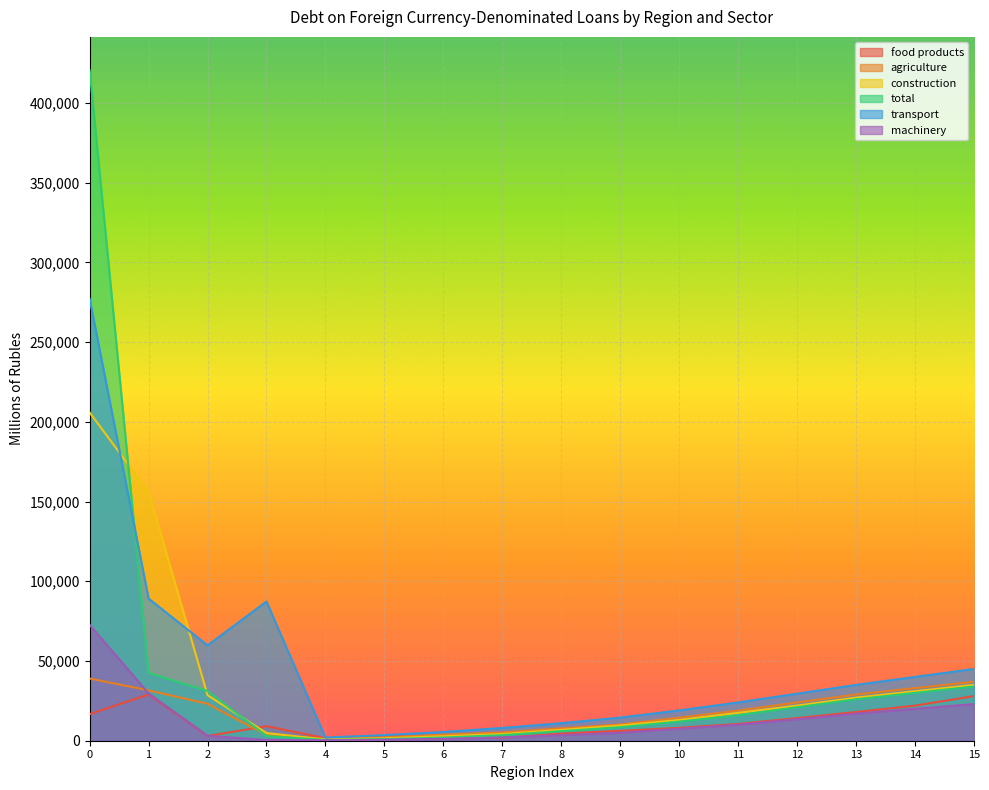

What is the value of the construction point at the 2nd from the left?

156047